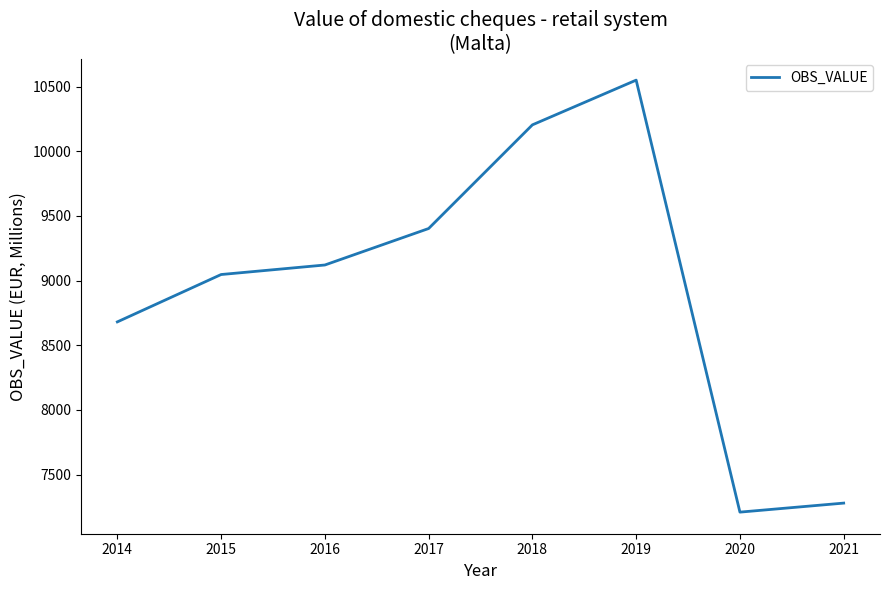

True or false: the data shows 4036.9 at 2018.

False